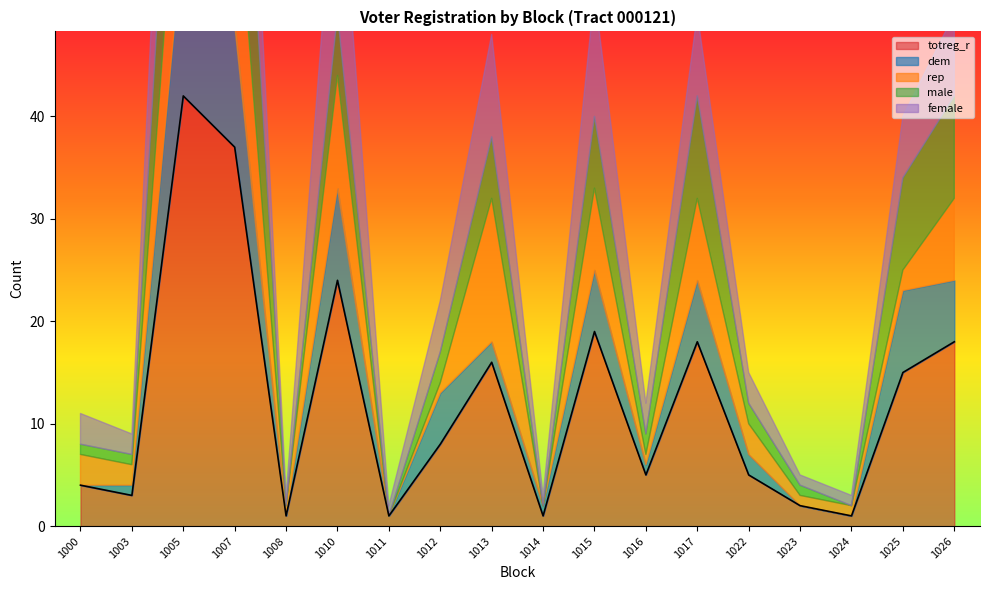

The totreg_r series shows 15 at 1025. True or false?

True